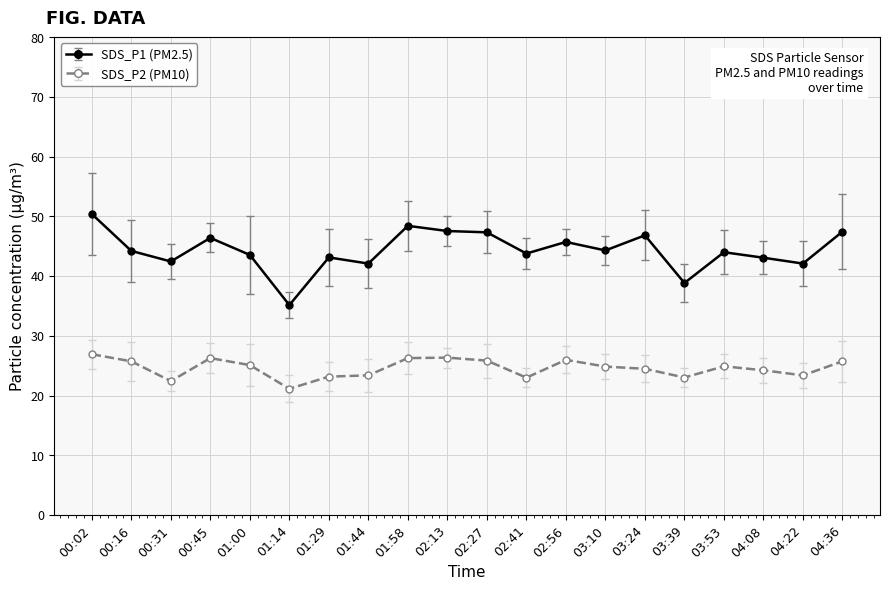

What is the label of the 13th point from the left?

02:56